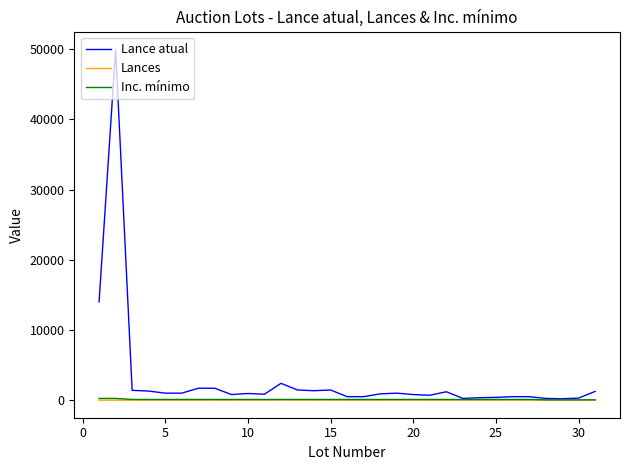

How many lines are shown in the chart?

3